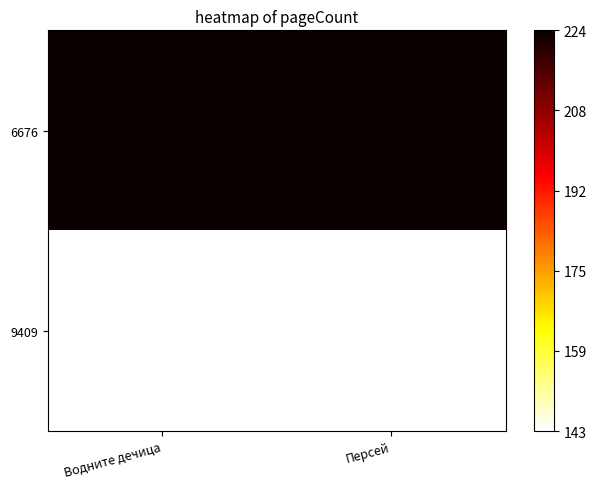

What is the approximate value of 9409 at Водните дечица?

143